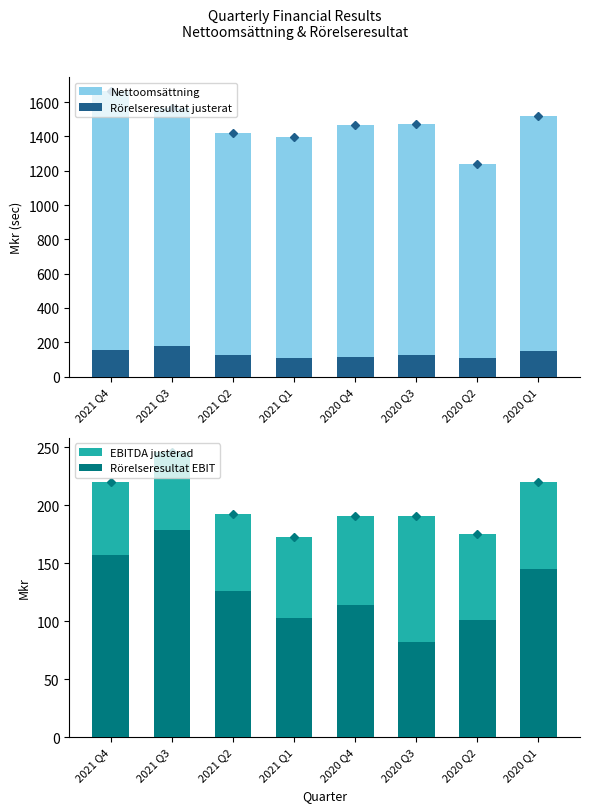

What is the label of the 2nd bar from the right?

2020 Q2